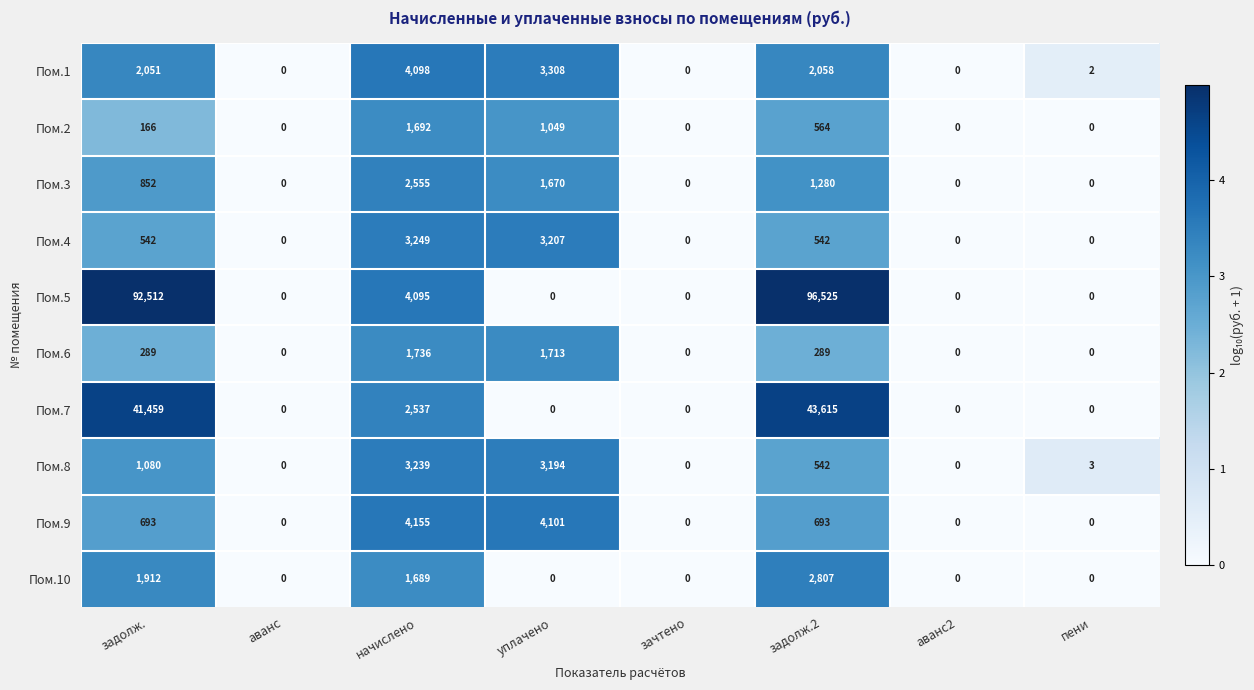

Rank the series by their maximum value, from lowest to highest.

Пом.2, Пом.6, Пом.3, Пом.10, Пом.8, Пом.4, Пом.1, Пом.9, Пом.7, Пом.5